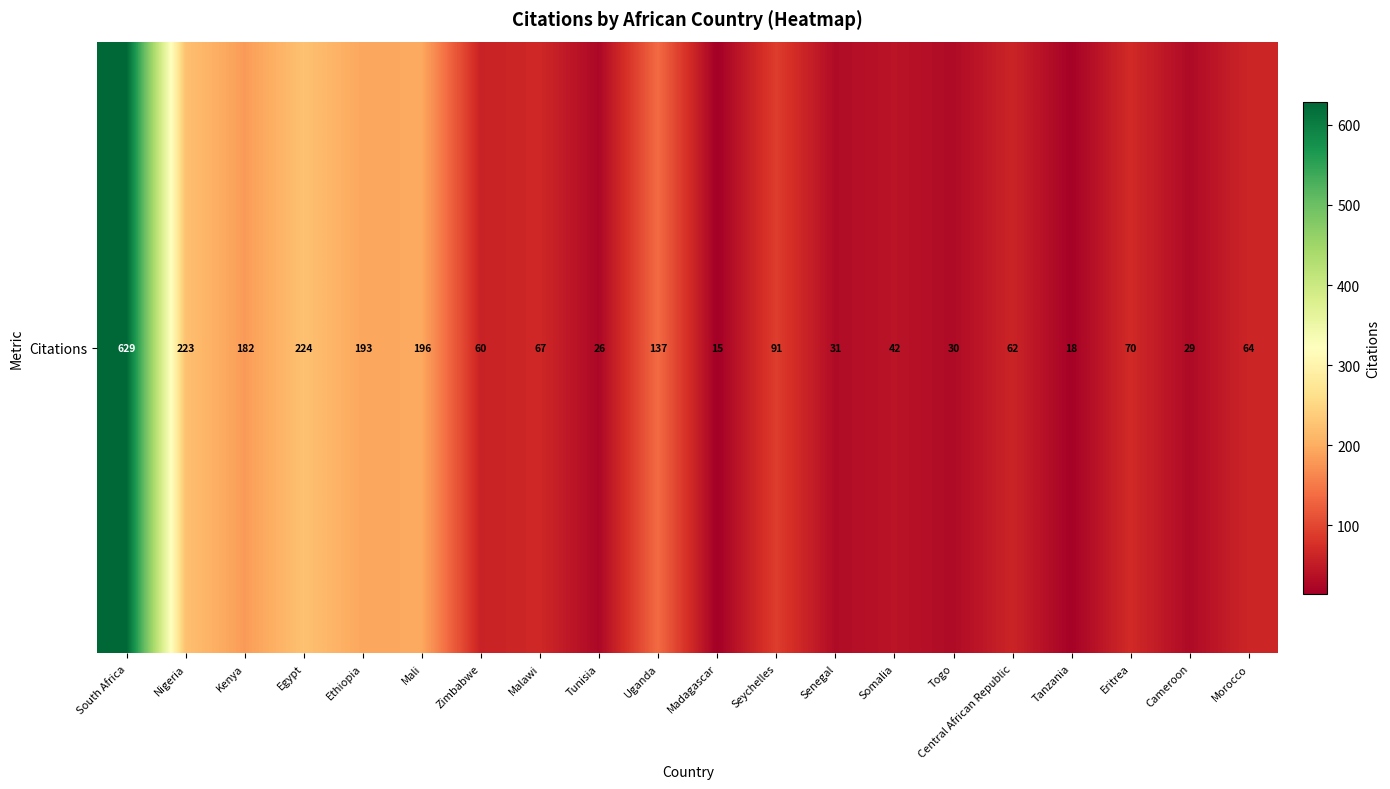

Rank the categories by value from lowest to highest.

Madagascar, Tanzania, Tunisia, Cameroon, Togo, Senegal, Somalia, Zimbabwe, Central African Republic, Morocco, Malawi, Eritrea, Seychelles, Uganda, Kenya, Ethiopia, Mali, Nigeria, Egypt, South Africa